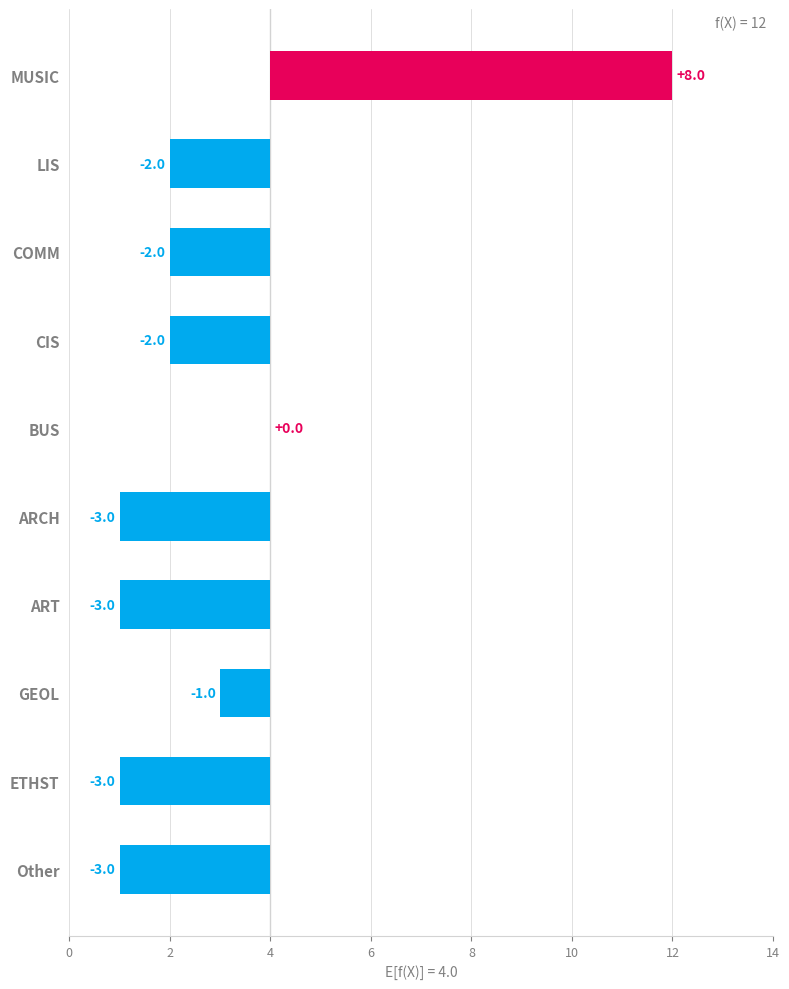

What is the difference between the second highest and second lowest values?

3